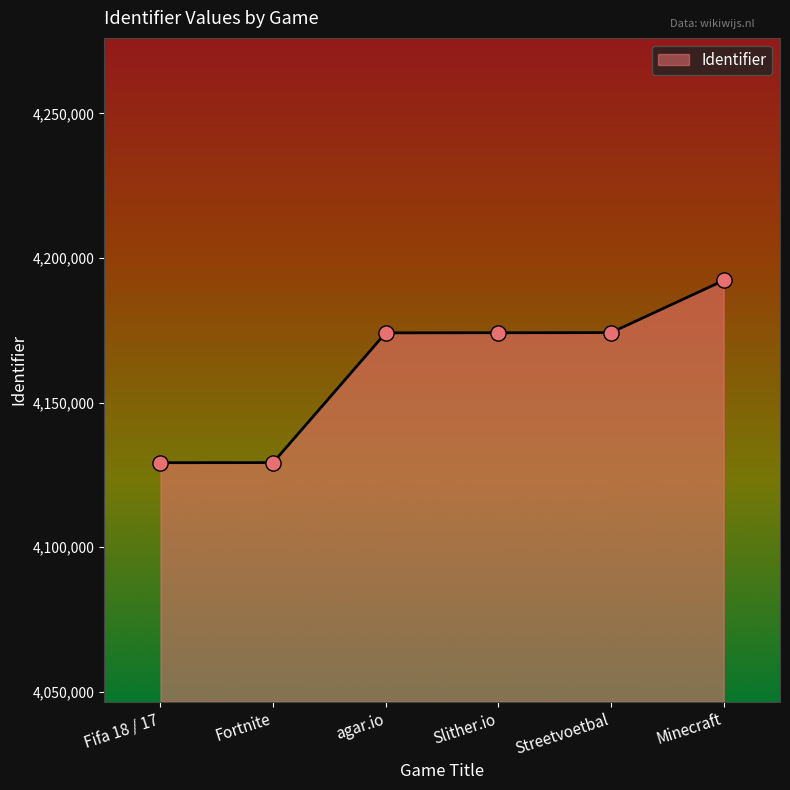

What is the change in value from Fortnite to Slither.io?

+44883